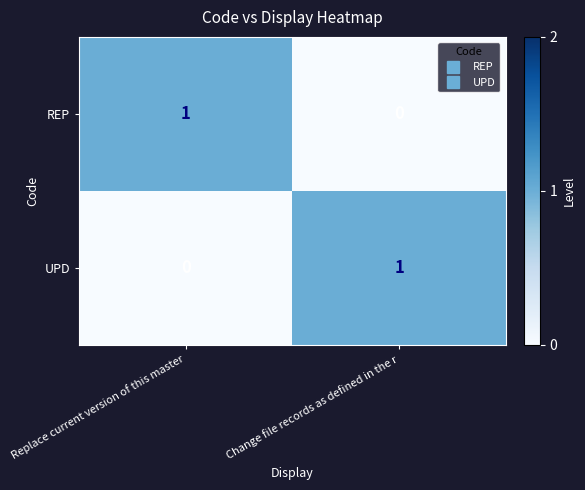

The REP series shows 1 at Replace current version of this master. True or false?

True